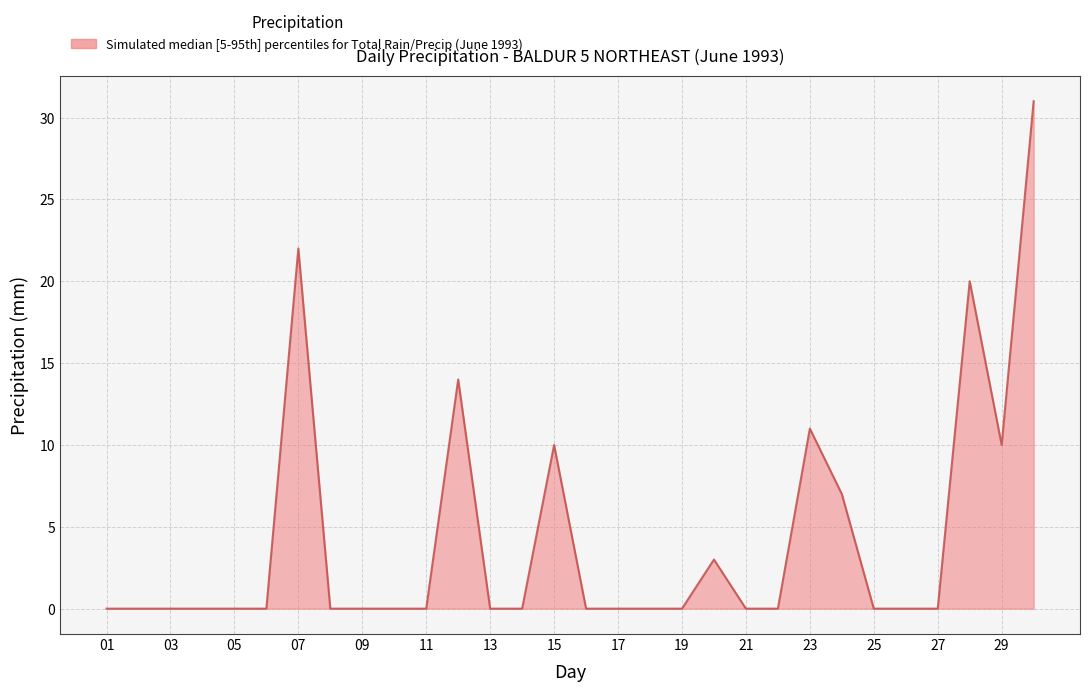

What is the maximum value shown in the chart?

31